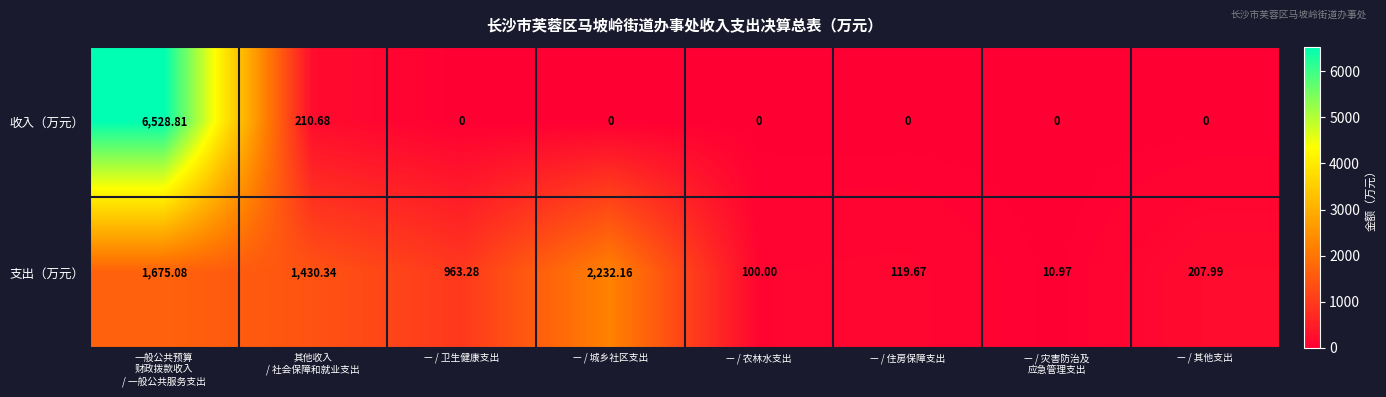

Where is 支出（万元） nearest to the value 1121?

— / 卫生健康支出